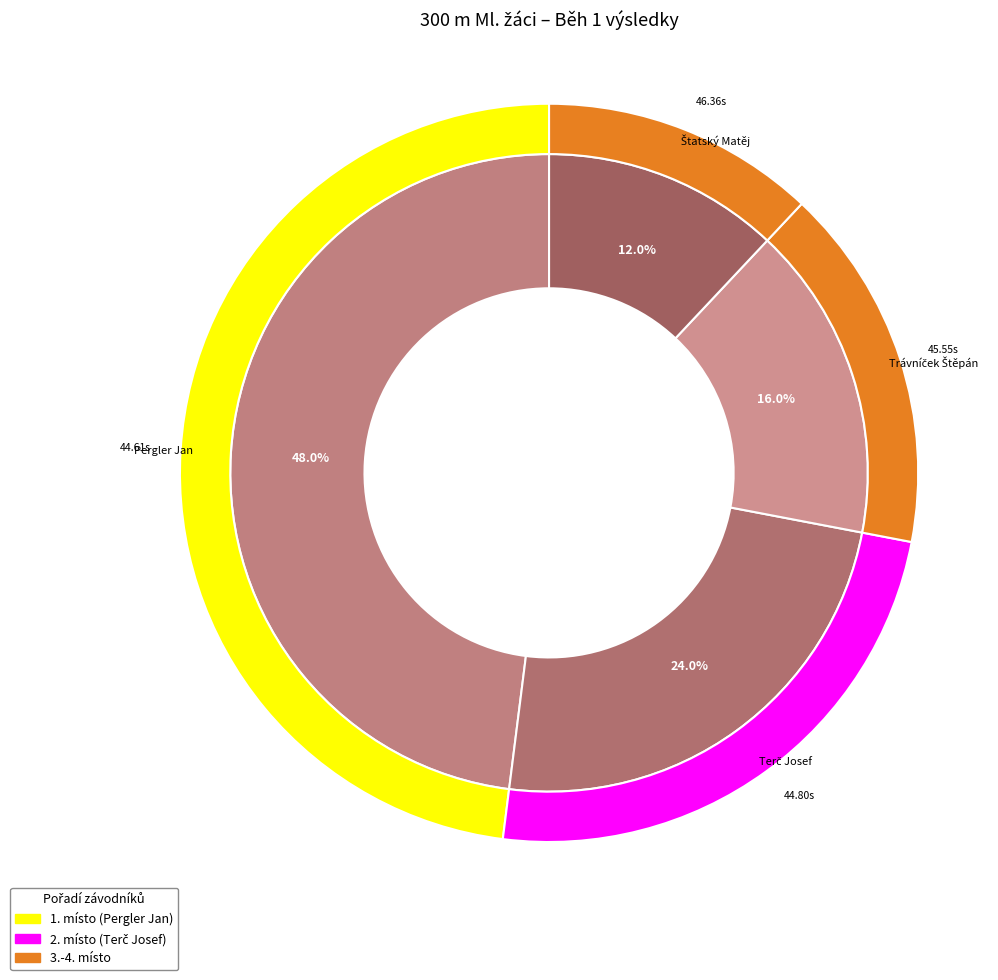

How many slices are in this pie chart?

4